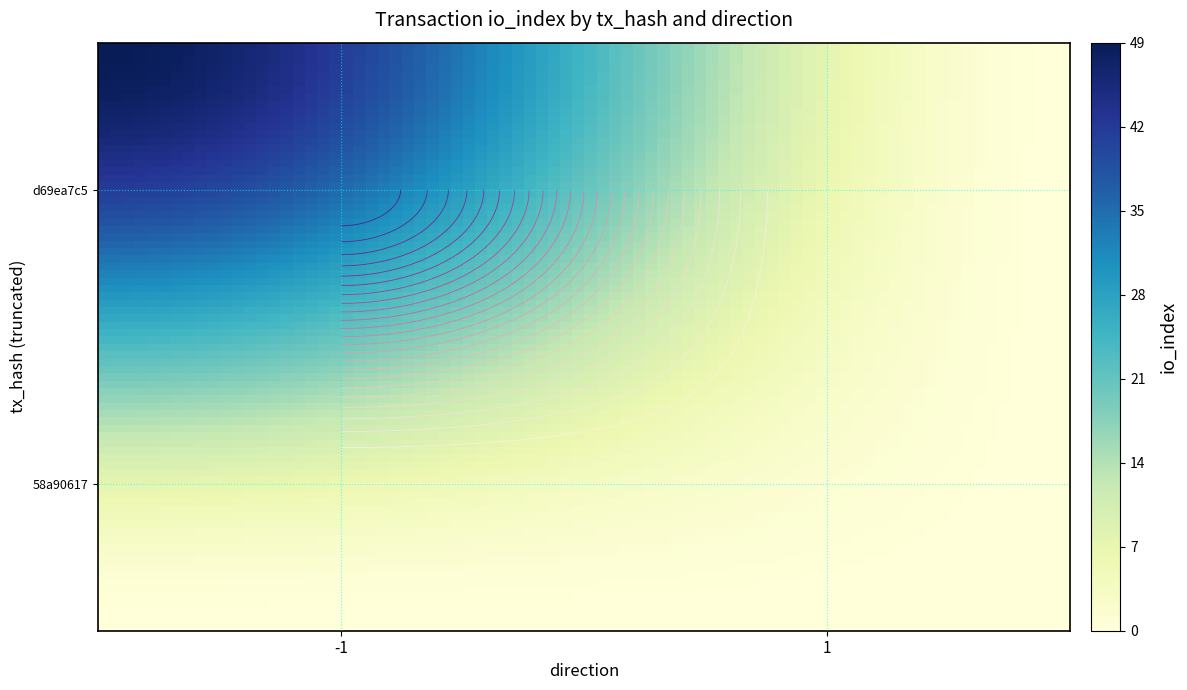

Which series changed the most between -1 and 1?

d69ea7c5